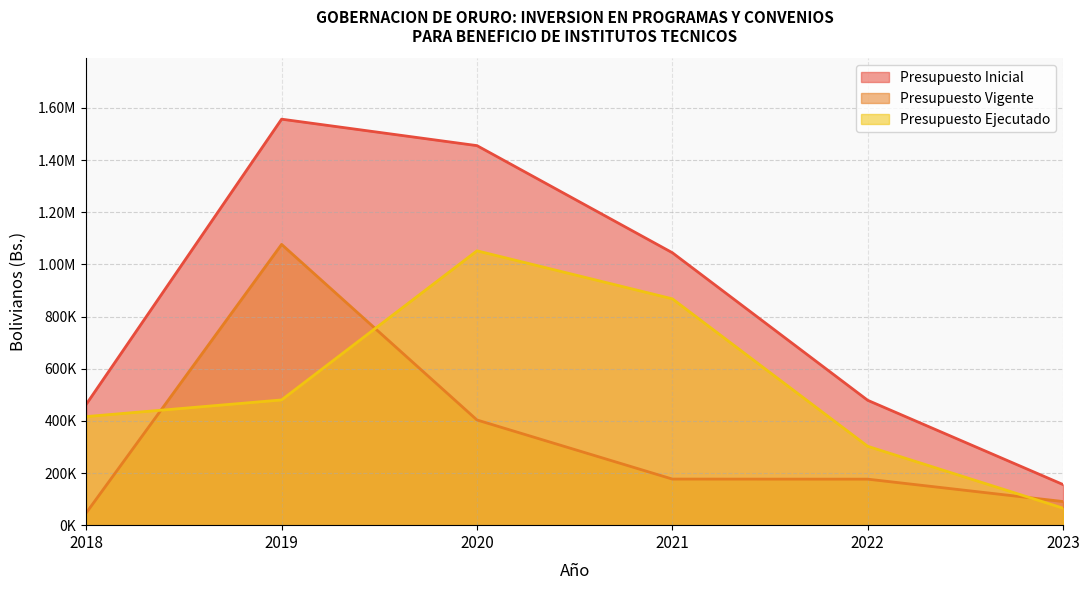

Does the chart have visible grid lines?

Yes